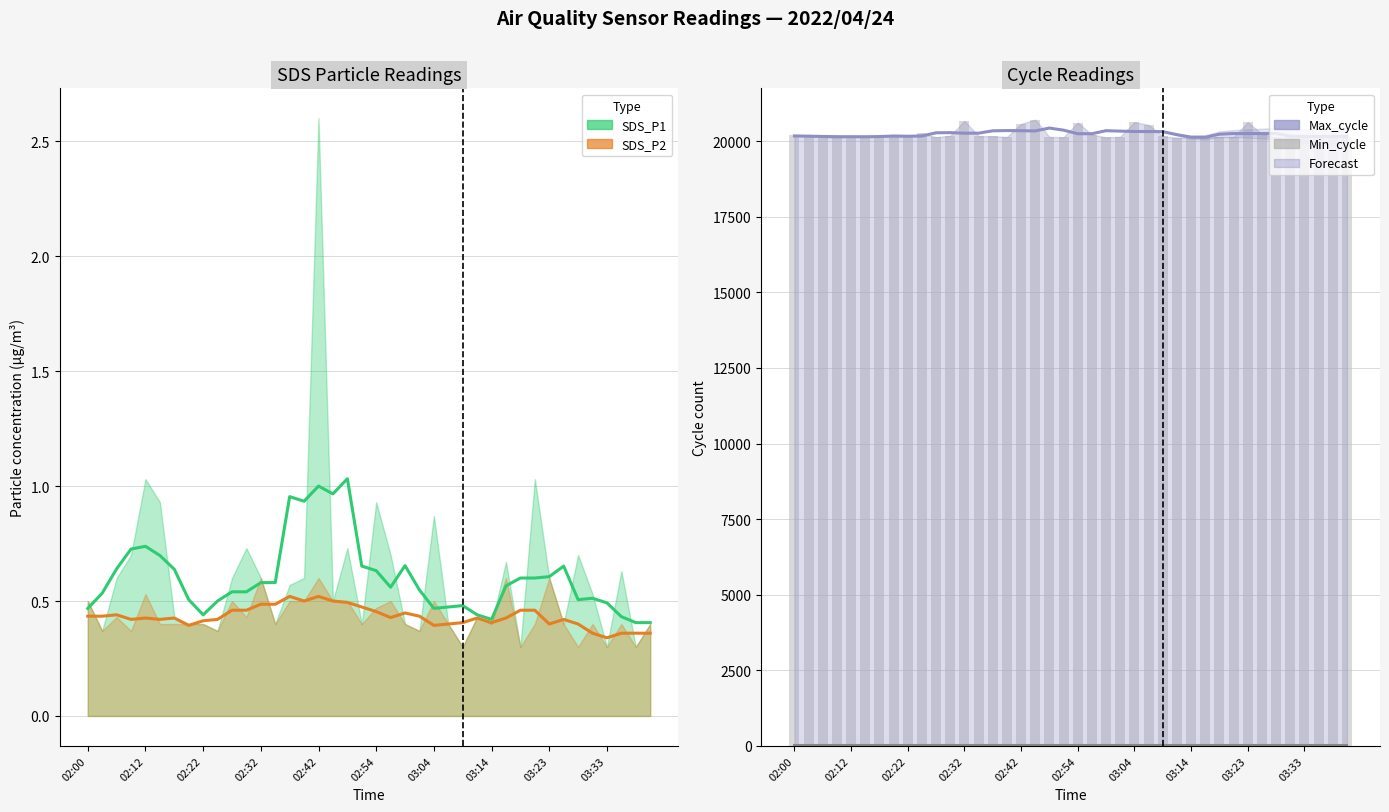

Rank the categories by value from lowest to highest.

02:32, 27, 22, 29, 34, 28, 35, 19, 30, 03:14, 39, 10, 36, 15, 31, 02:22, 18, 23, 03:04, 03:23, 02:12, 26, 02:42, 14, 13, 38, 02:54, 11, 37, 02:00, 21, 33, 03:33, 25, 16, 20, 32, 24, 12, 17